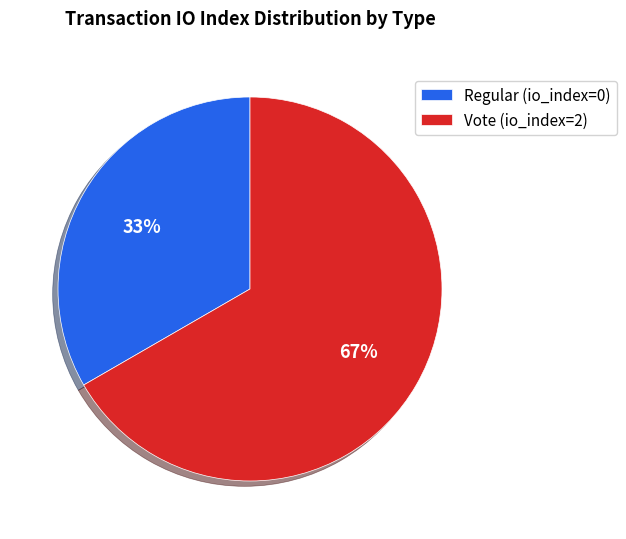

Which category accounts for the majority?

Vote (io_index=2)